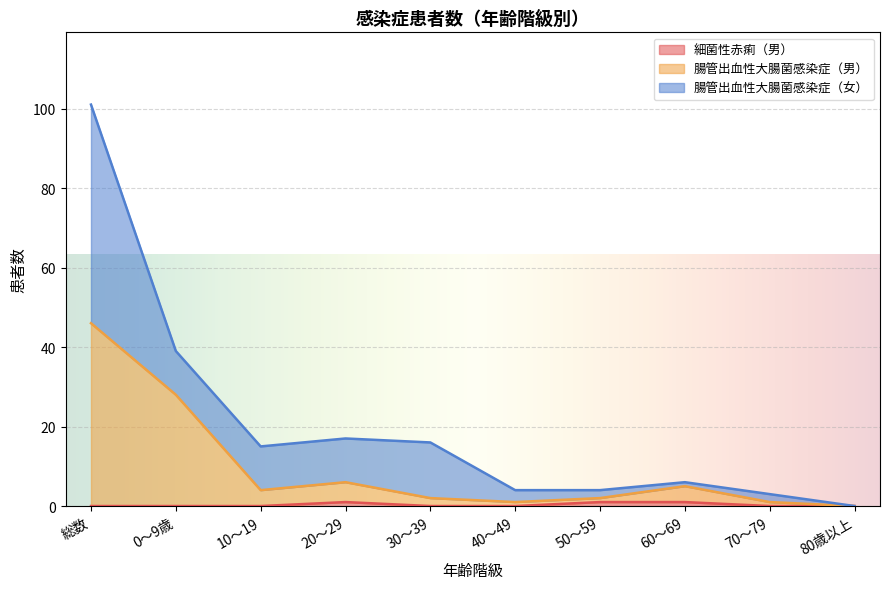

Where does the 腸管出血性大腸菌感染症（男） series first go above 4?

総数